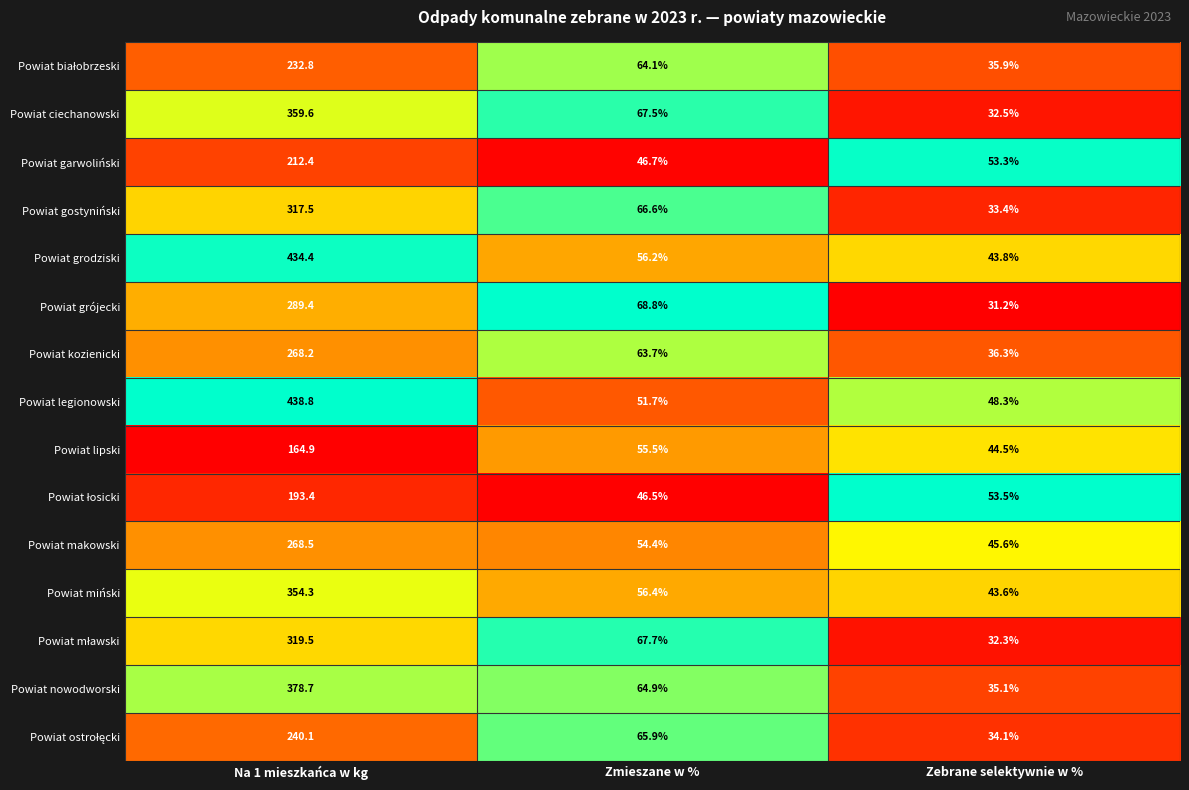

List the labels in order of Powiat garwoliński value, largest first.

Na 1 mieszkańca w kg, Zebrane selektywnie w %, Zmieszane w %